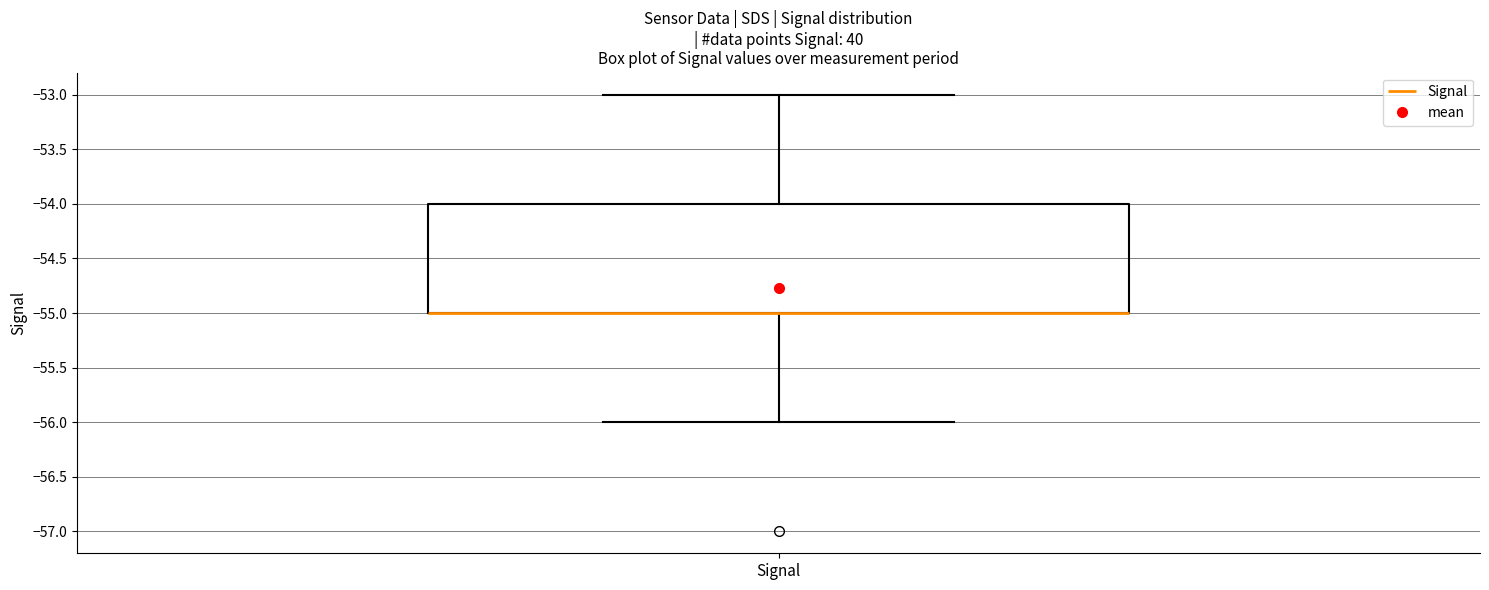

Where does the lower whisker of the box for Signal end on the y-axis? The values are not printed on the chart, so give them approximately, as read against the axis.

-56